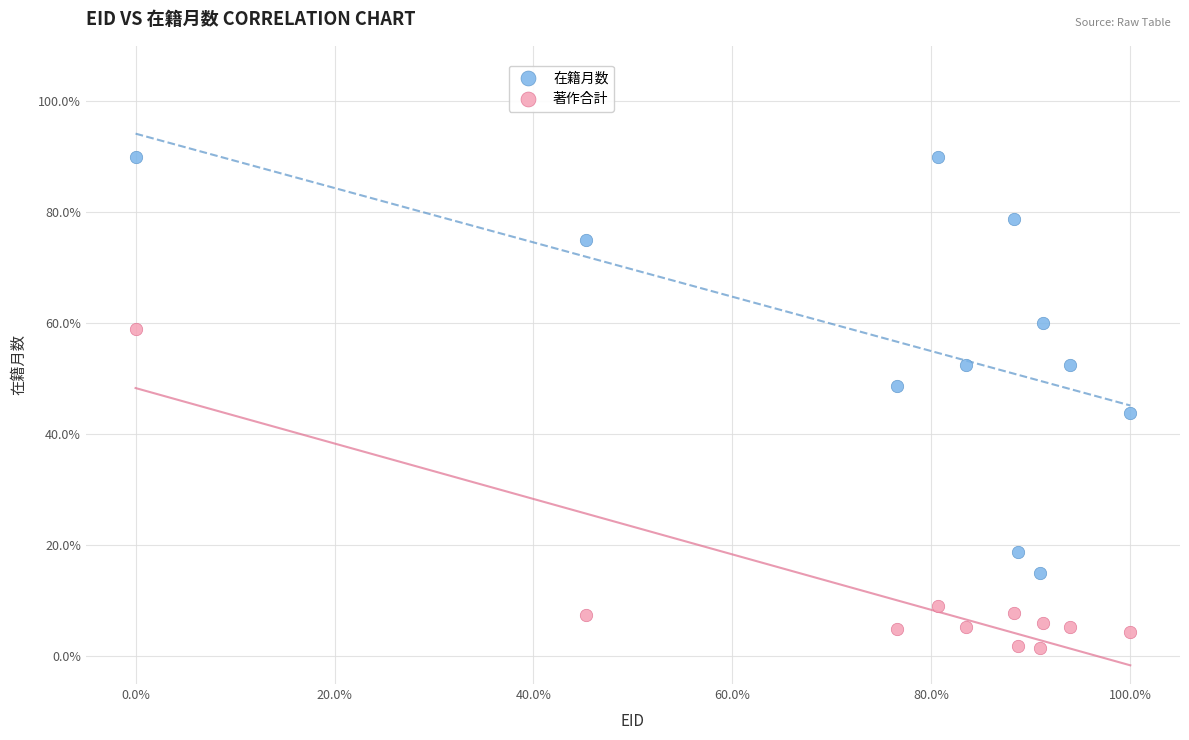

What is the X range (max minus min) for the scatter plot?

100.0